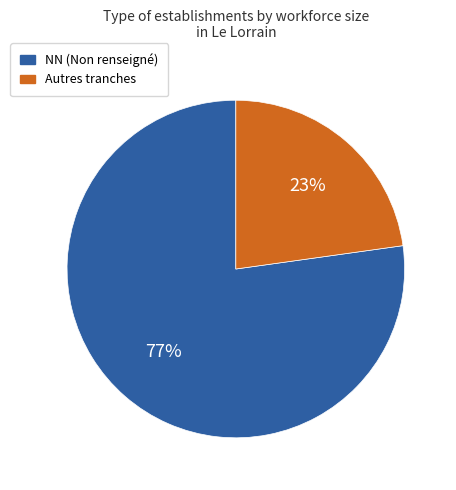

Is there any slice that represents more than half of the pie?

Yes